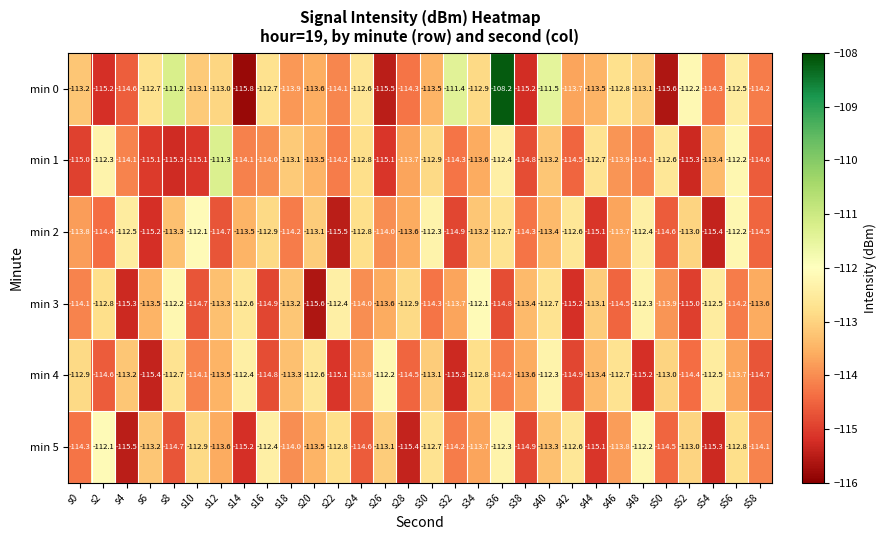

What is the difference between the maximum and minimum values in the min 0 series?

7.6